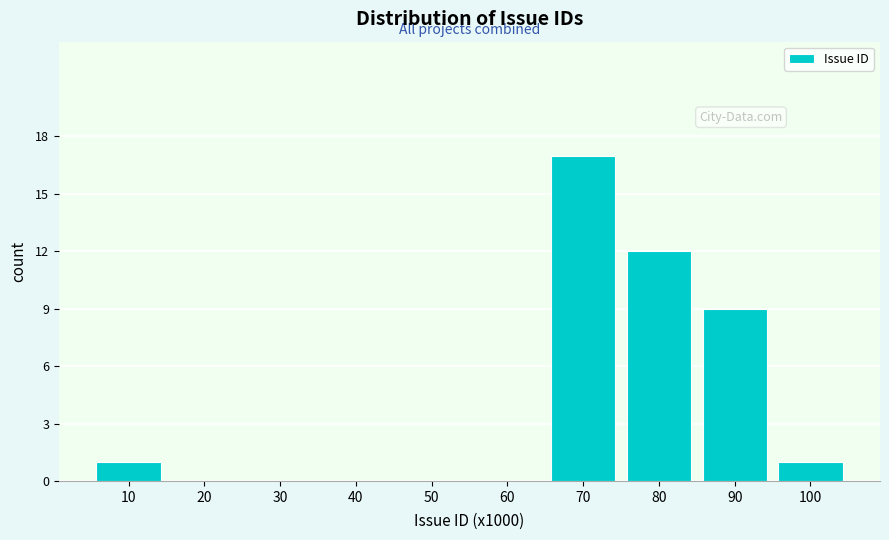

Reading left to right, extract all data points from this chart.

10=1	20=0	30=0	40=0	50=0	60=0	70=17	80=12	90=9	100=1